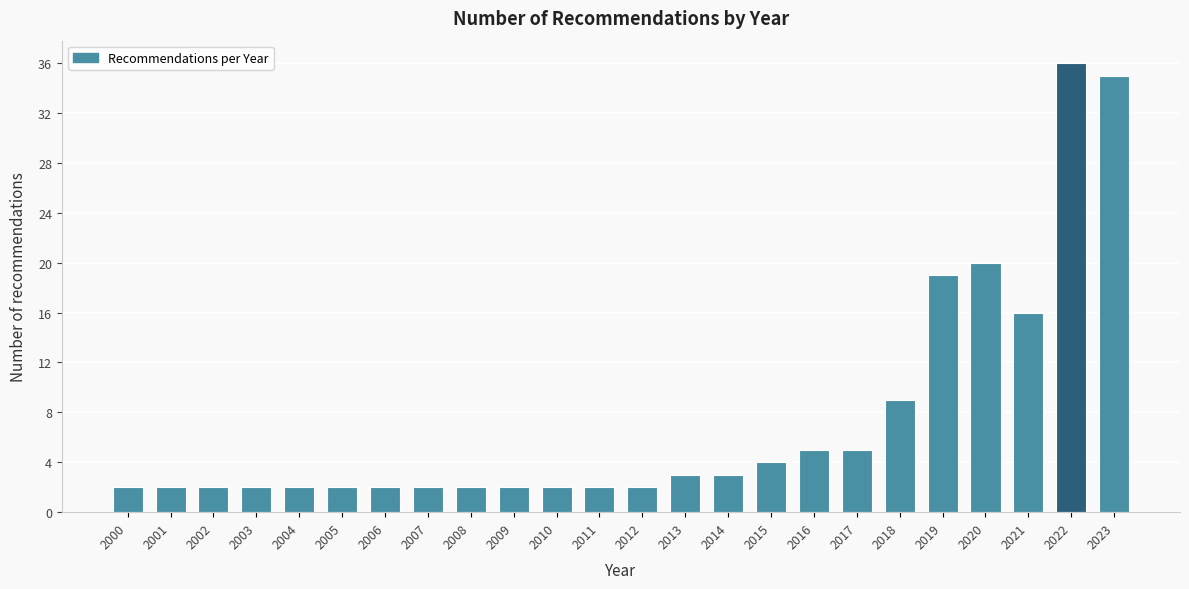

Reading left to right, what are all the values shown in this chart?

2	2	2	2	2	2	2	2	2	2	2	2	2	3	3	4	5	5	9	19	20	16	36	35